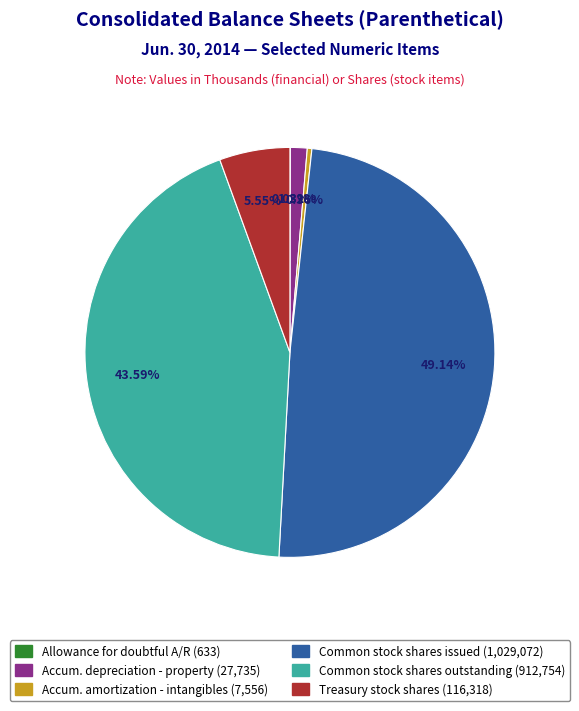

Is there any slice that represents more than half of the pie?

No